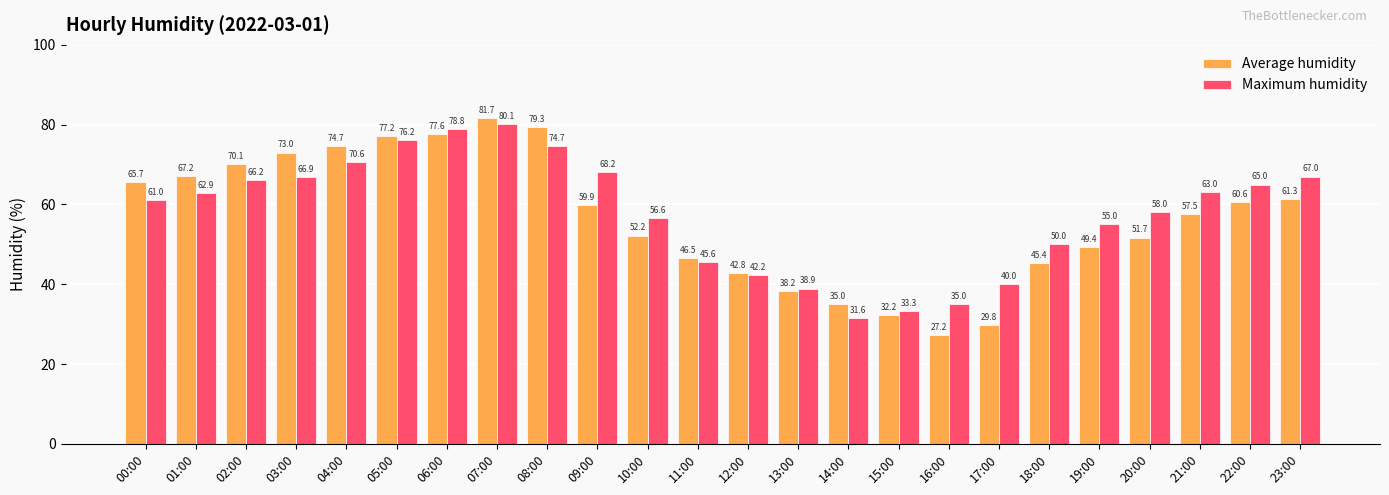

The value of Maximum humidity at 13:00 is 51.5. True or false?

False